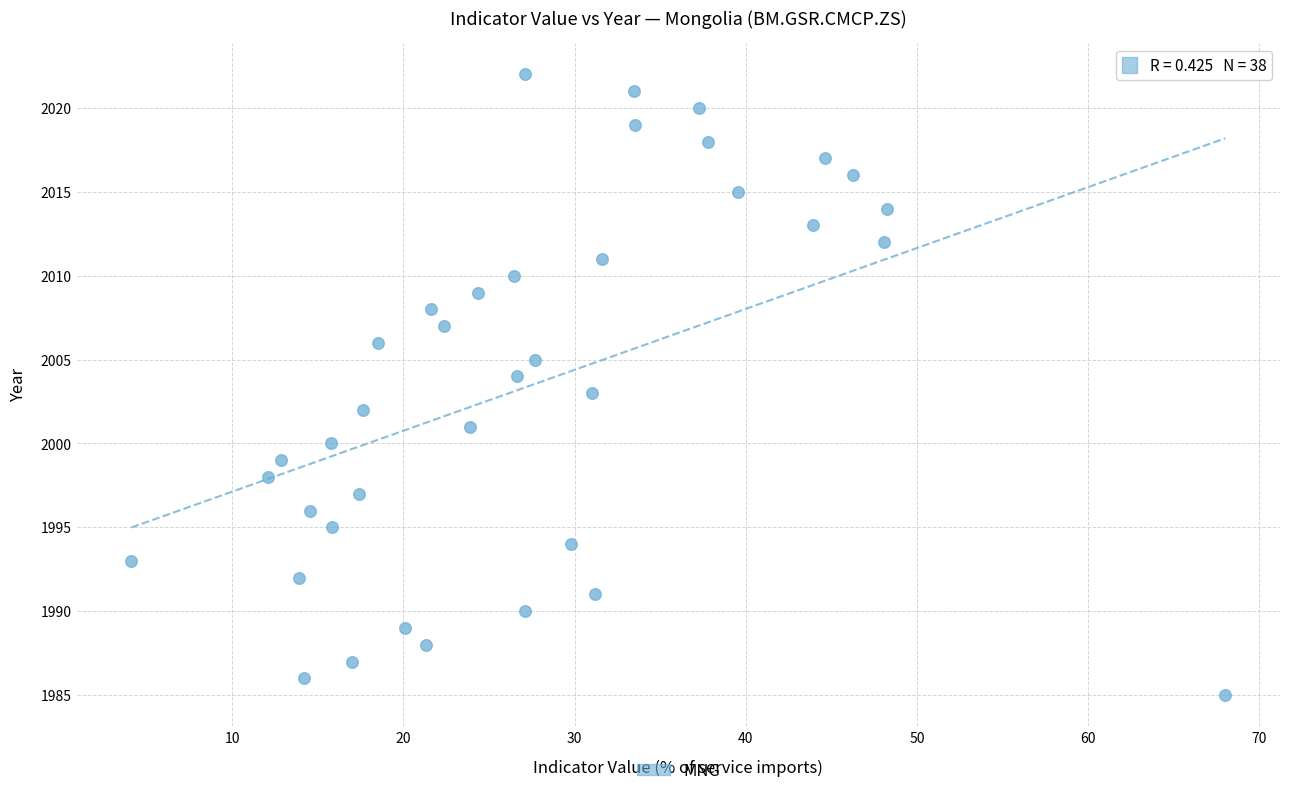

What is the range of Y values (max minus min)?

37